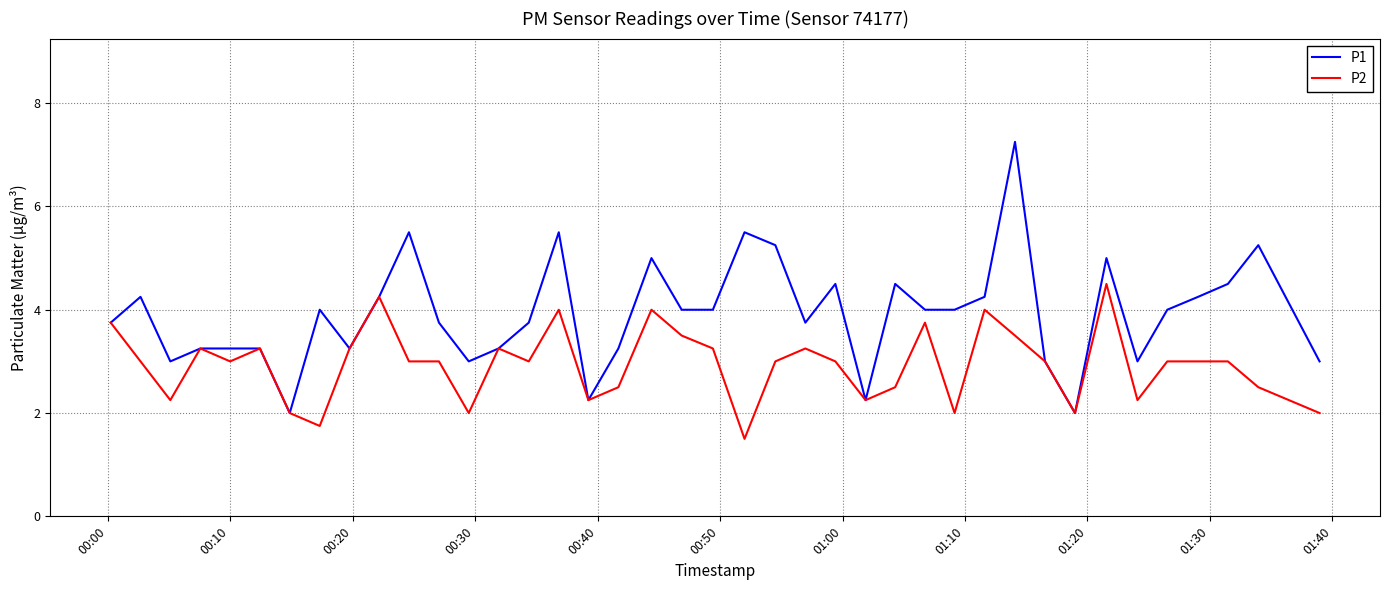

Which series has the largest total across all categories?

P1